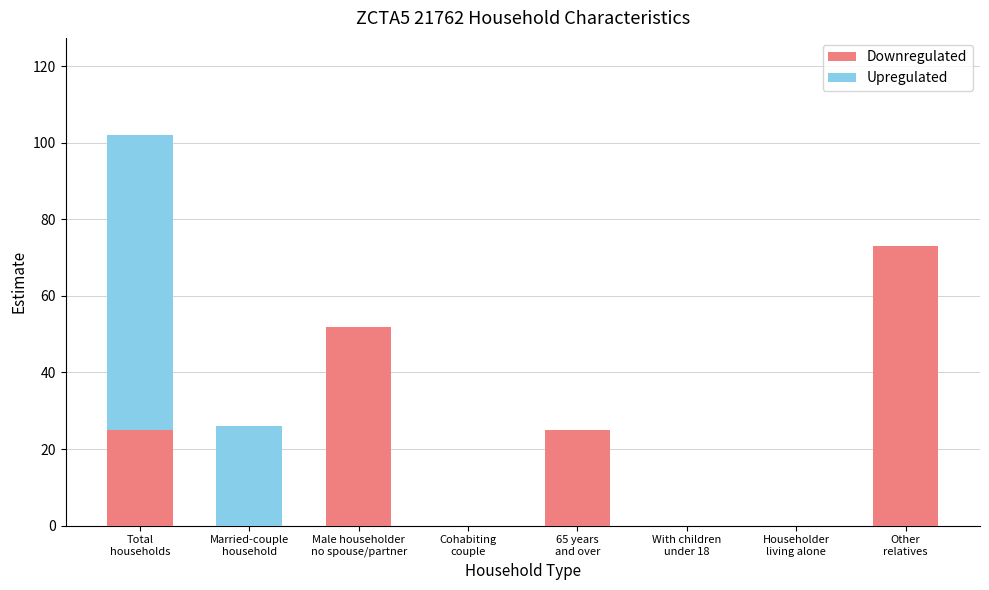

What is the sum of all Downregulated values?

175